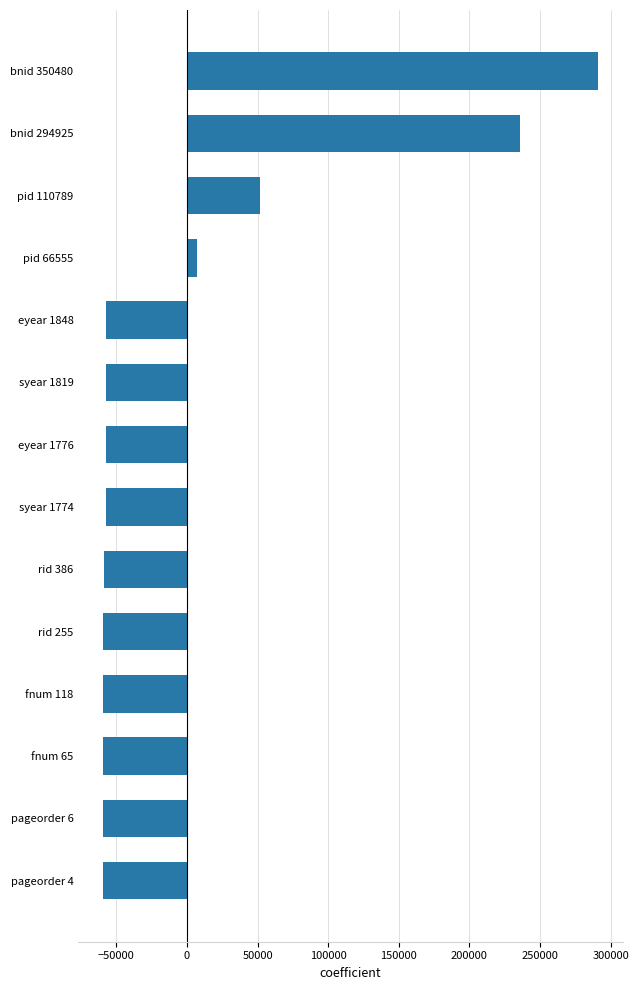

What is the difference between the maximum and minimum values?

350476.0